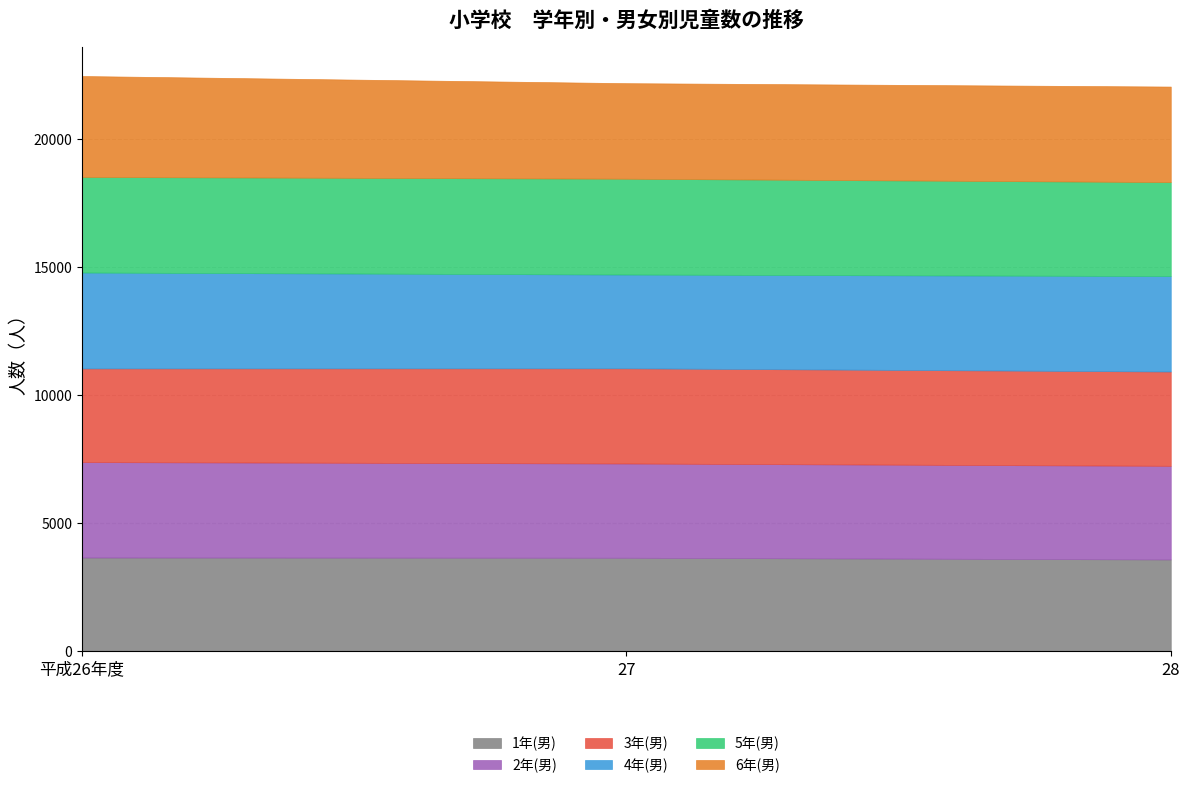

Which label corresponds to the smallest value in the chart?

28